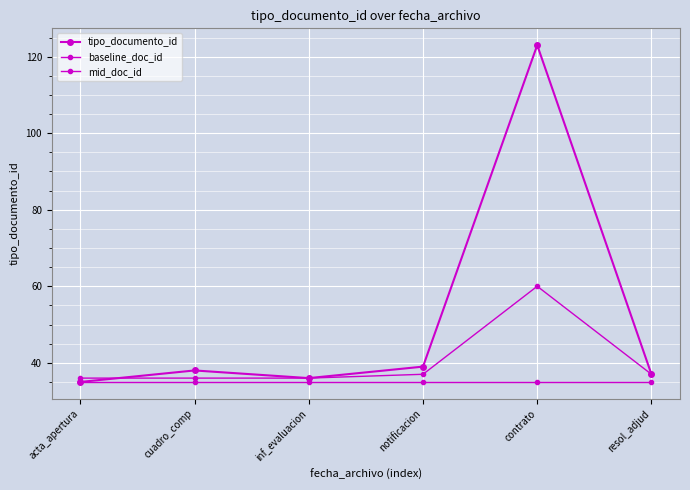

Does the chart have visible grid lines?

Yes